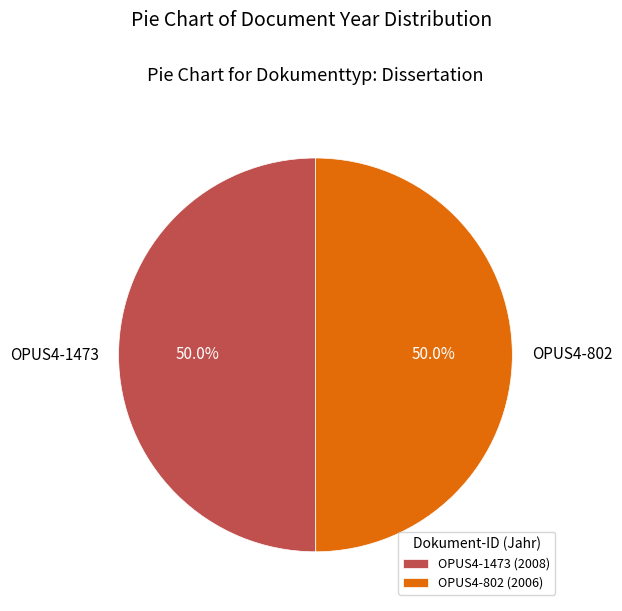

How much of the chart is everything except OPUS4-802?

50.0%